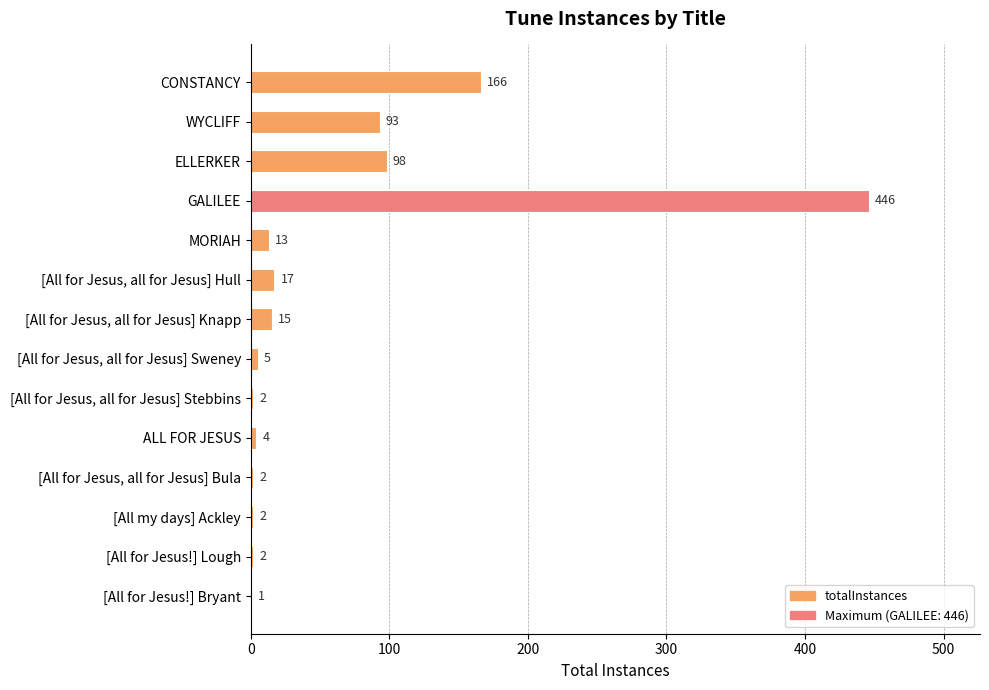

Is it true that the value at [All my days] Ackley is 2?

True